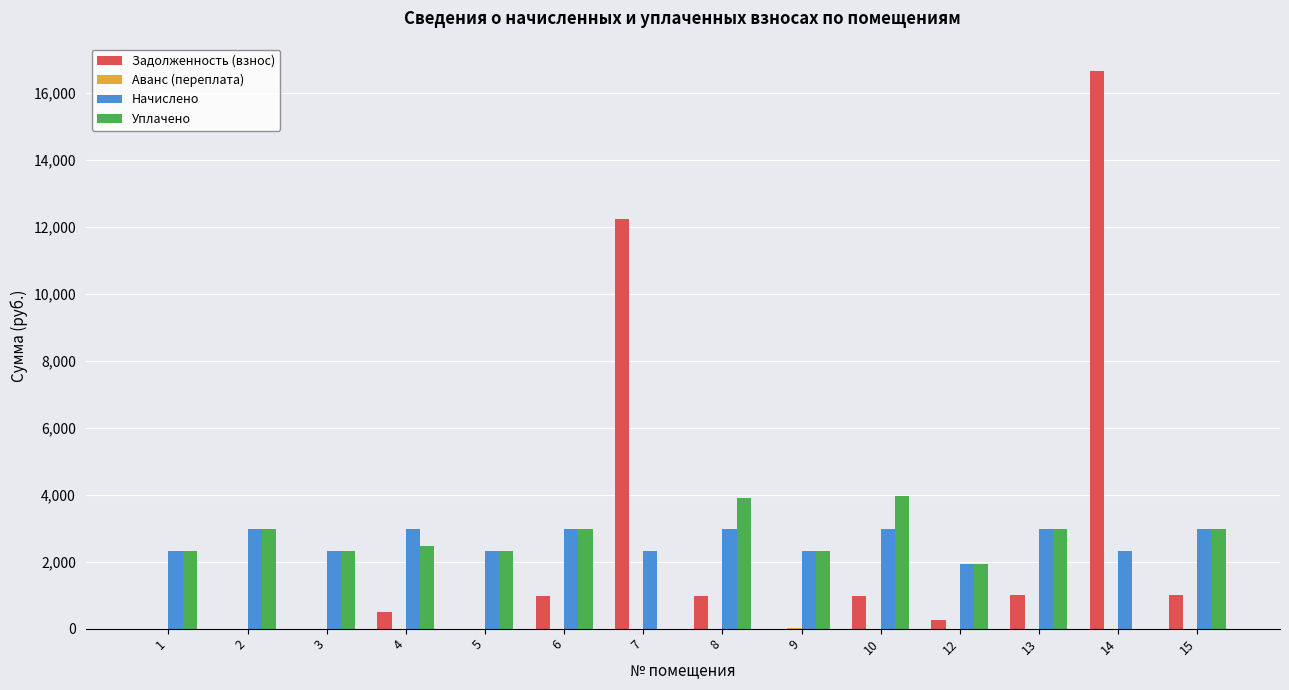

What is the total value across all series at 10?

7895.1